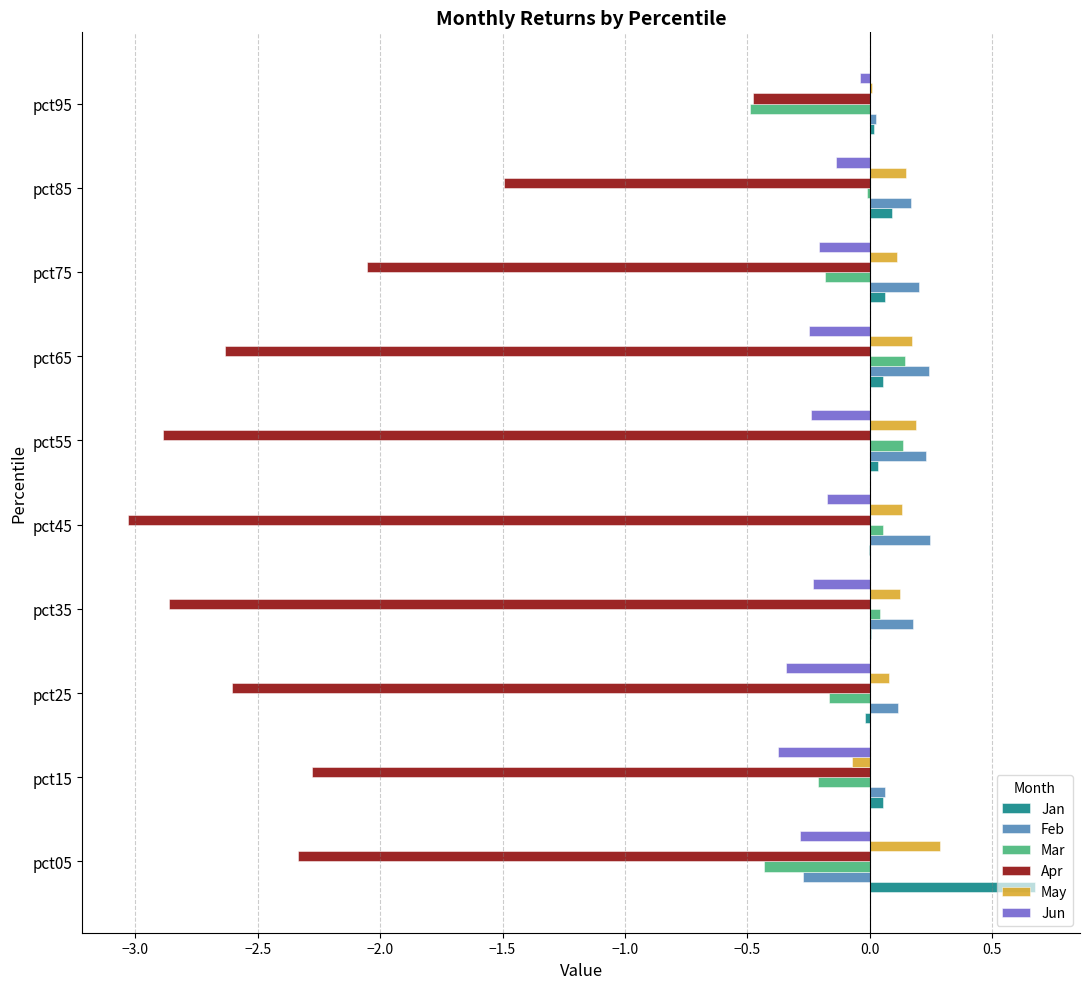

Is the value of May at pct15 greater than the value of Apr at pct05?

Yes